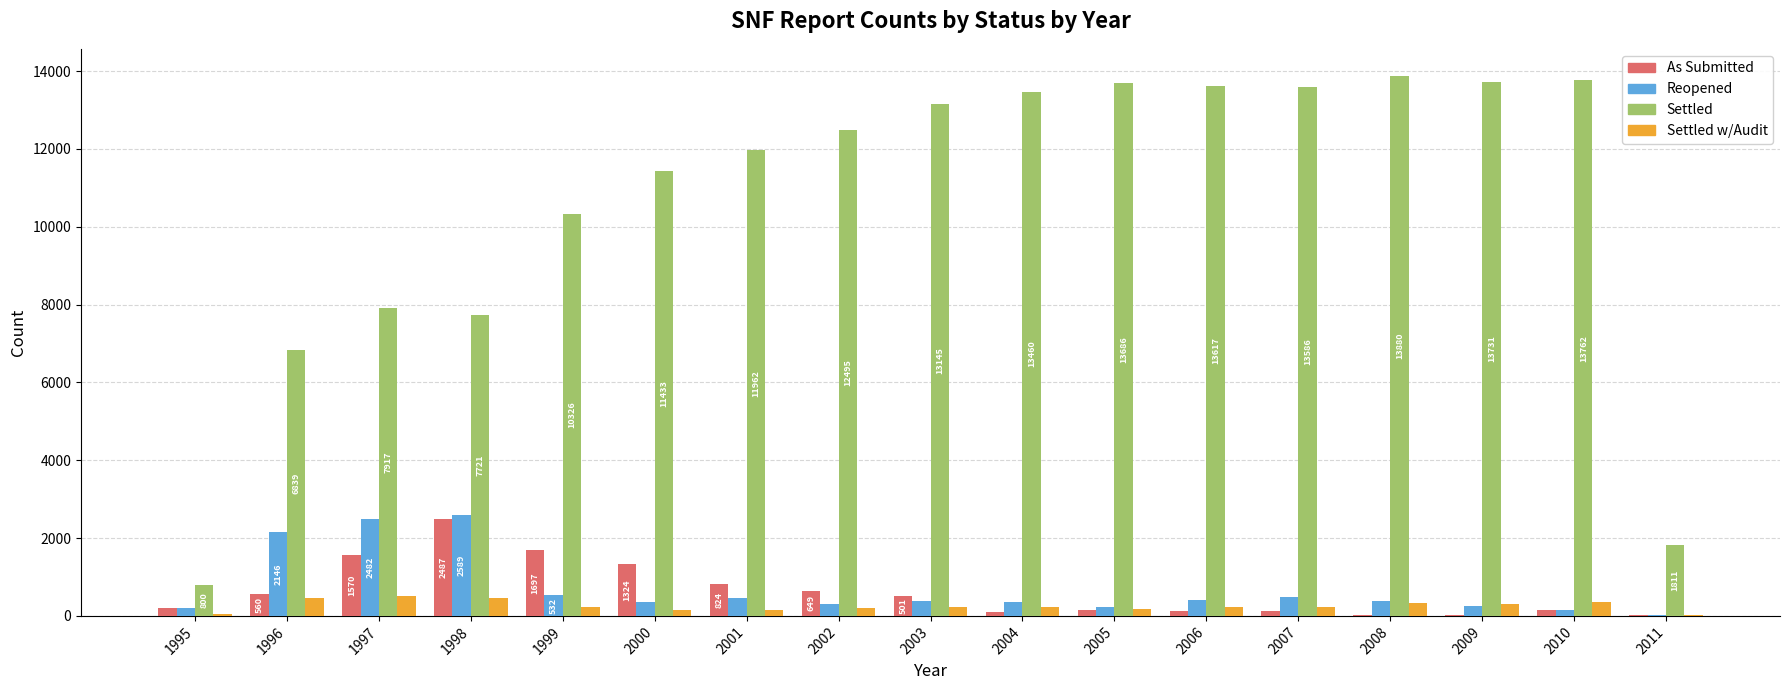

What is the average value of the Settled w/Audit series?

254